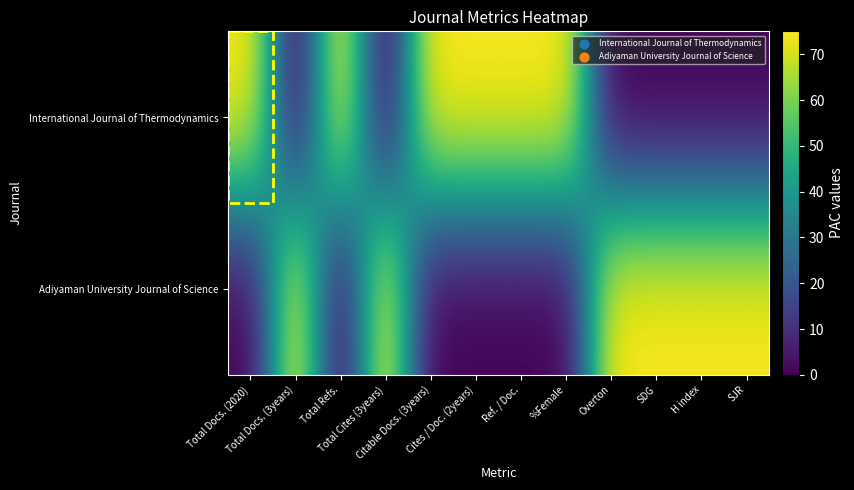

Which series has the widest spread of values?

International Journal of Thermodynamics